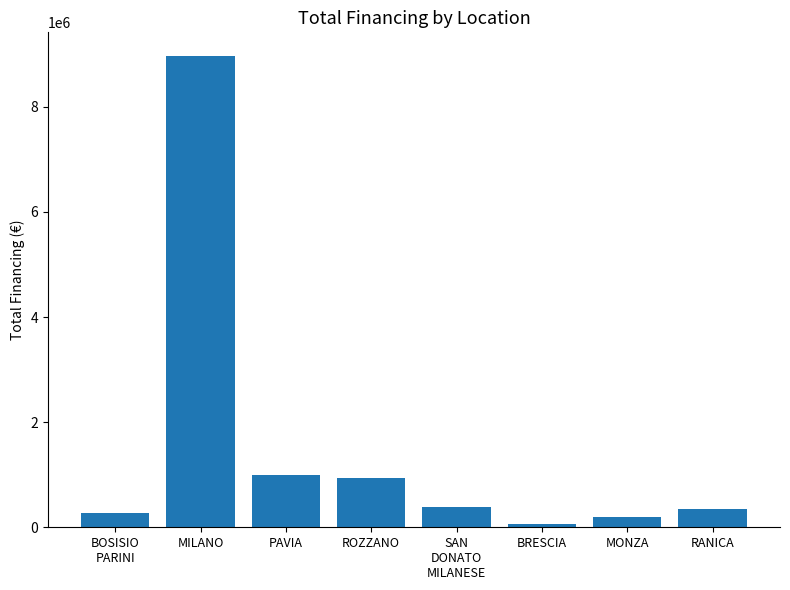

What is the sum of the values at ROZZANO and MONZA?

1141000.0